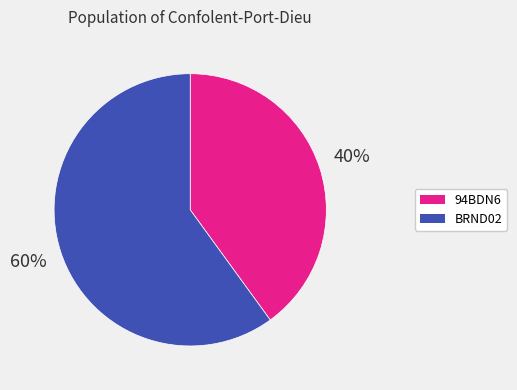

To the nearest percent, what portion does BRND02 represent?

60%